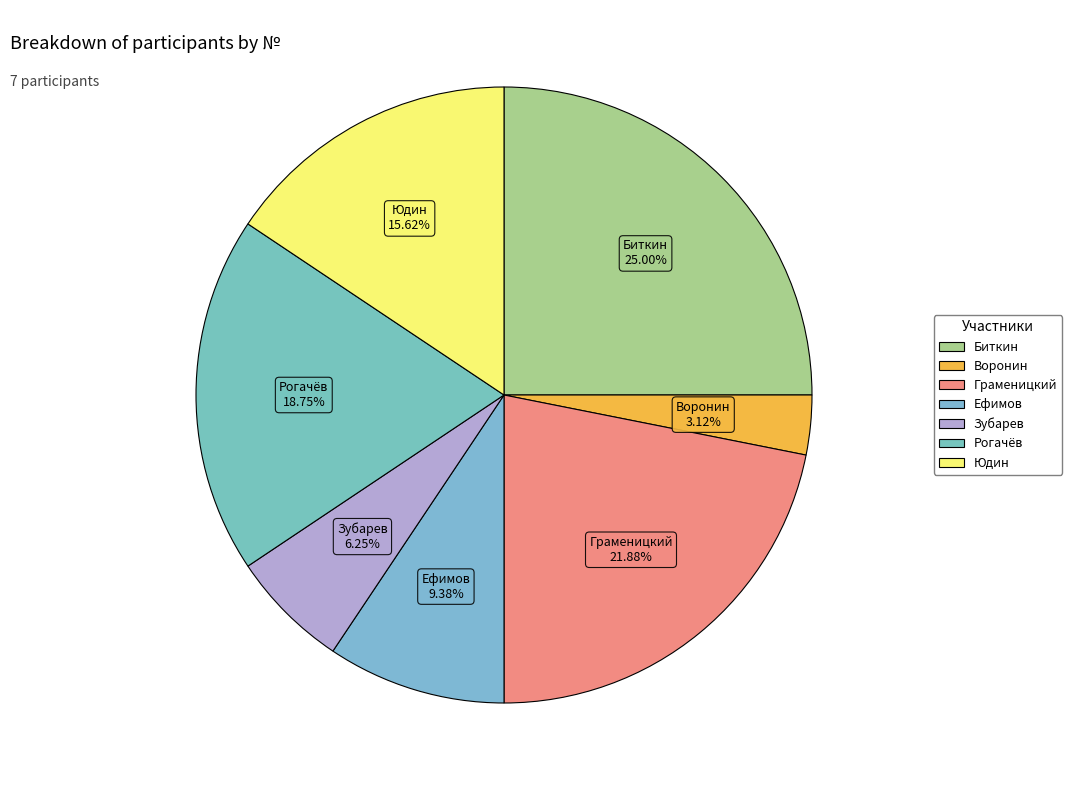

Count the number of slices in the pie.

7